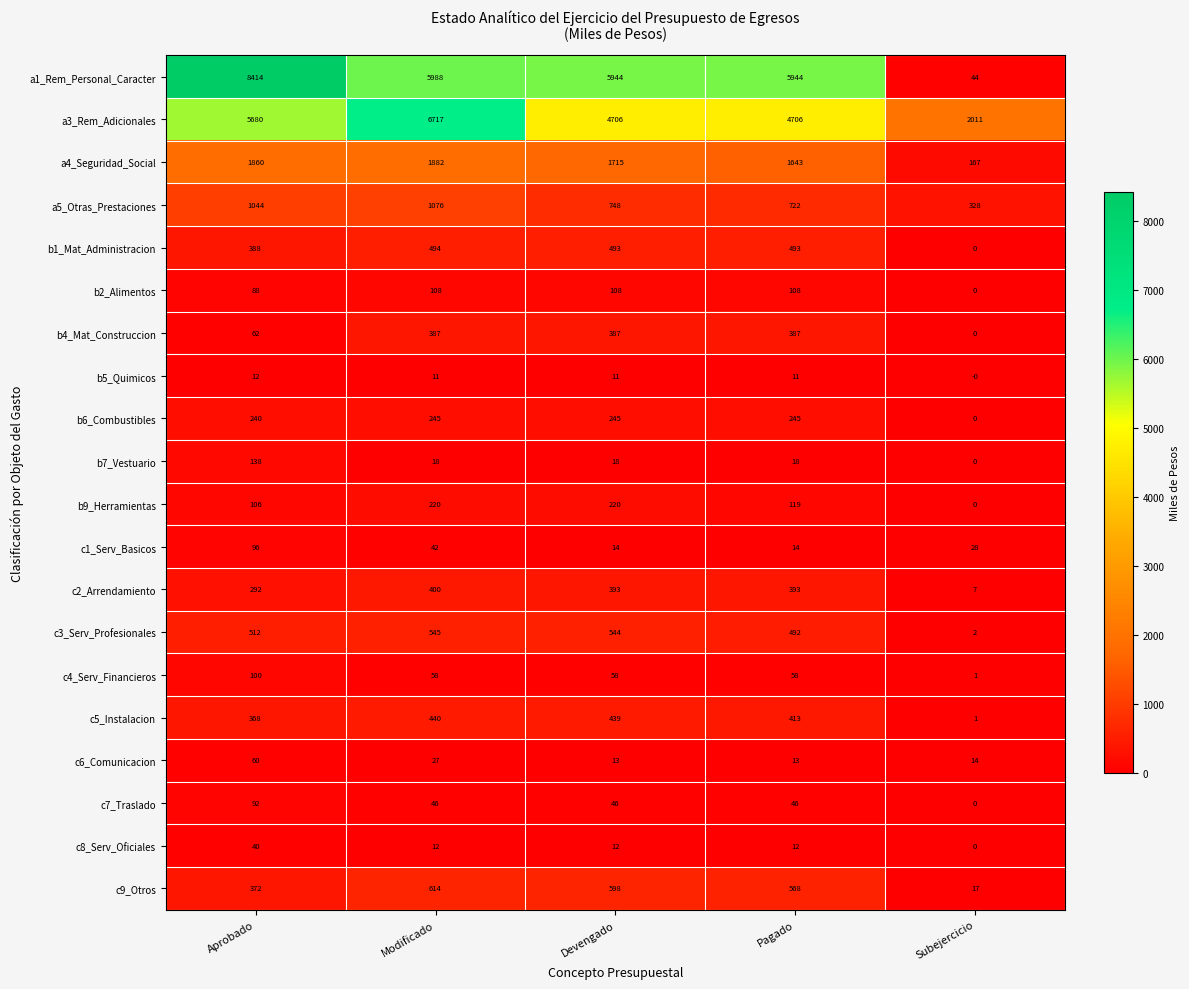

What is the average value of the a4_Seguridad_Social series?

1453